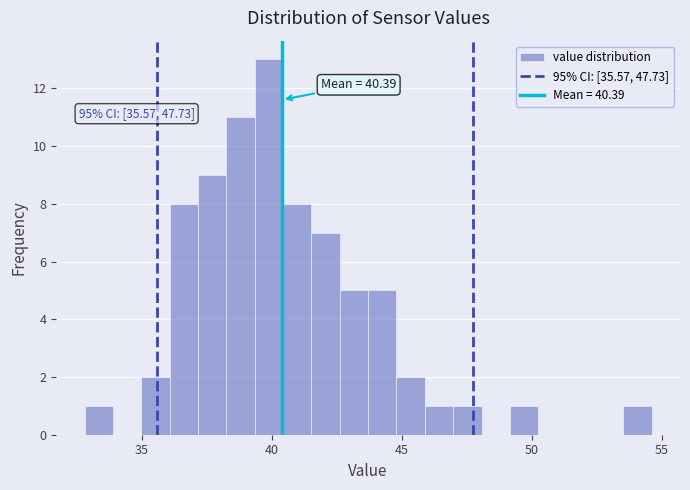

Around what value on the x-axis is the tallest bar? Give the approximate position of its centre, as read against the axis.

40.0